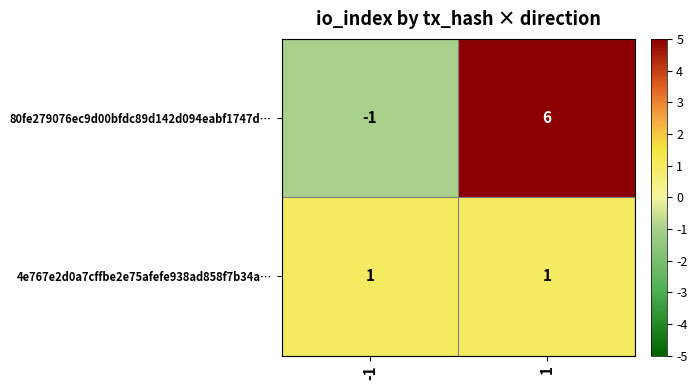

What is the greatest value displayed?

6